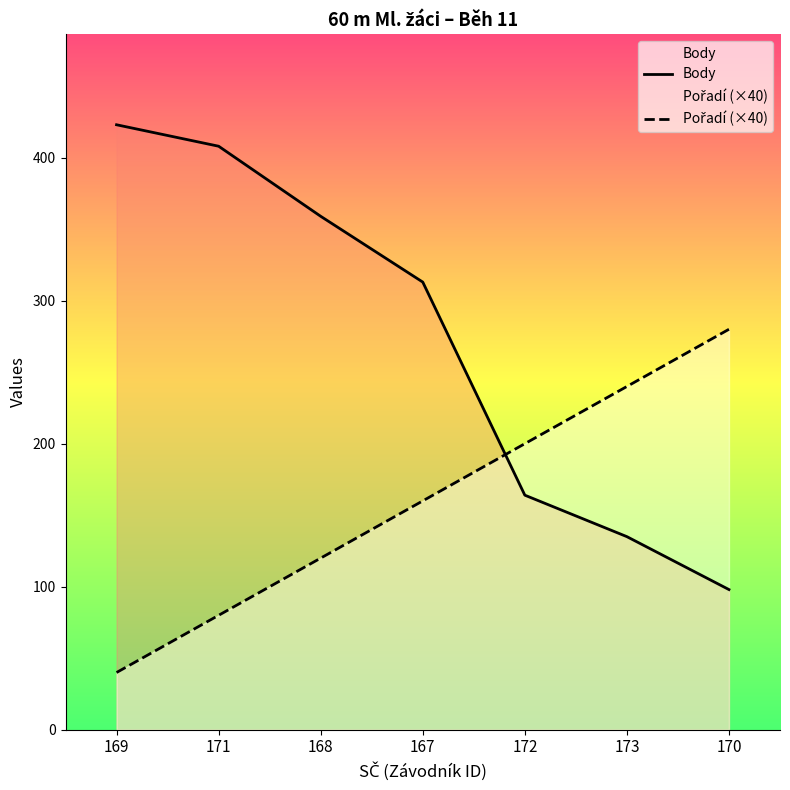

Does the chart have visible grid lines?

No